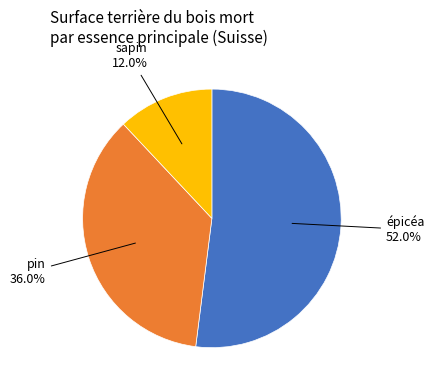

To the nearest percent, what is the average slice percentage?

33%